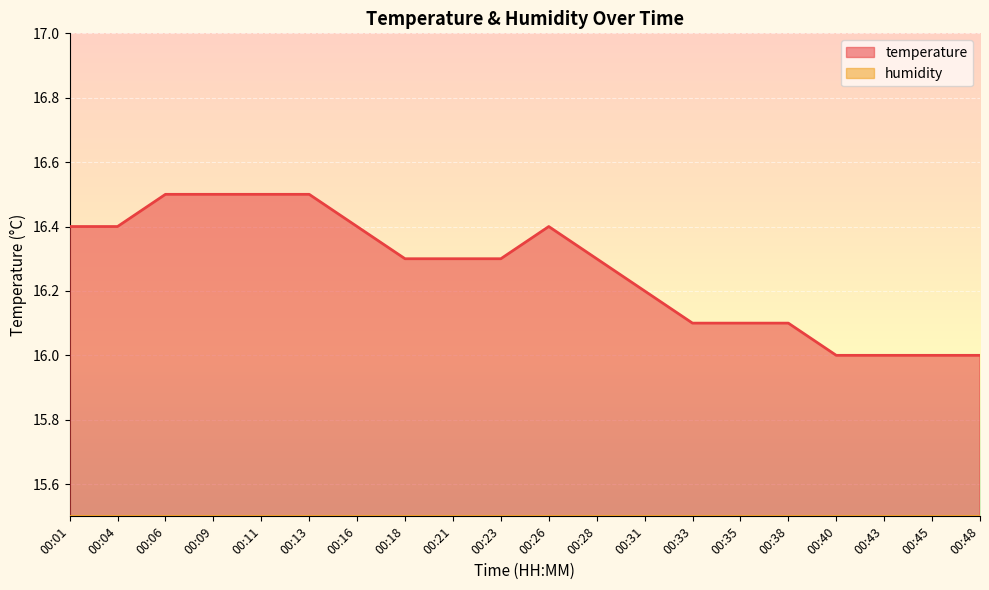

Between 00:09 and 00:48, which is larger?

00:09